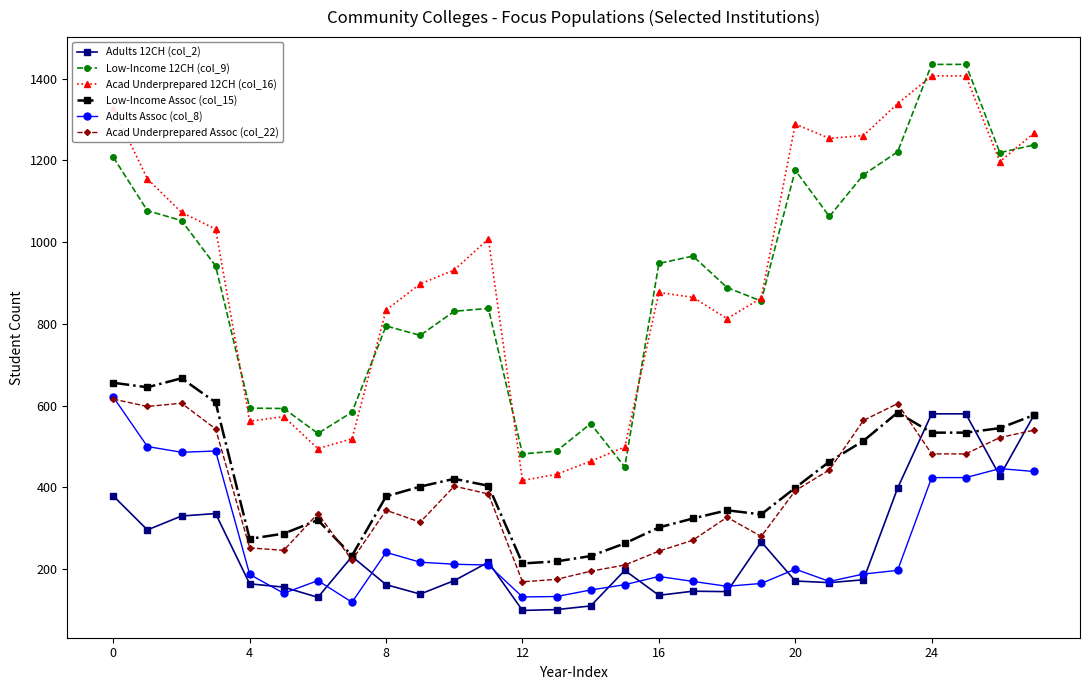

True or false: Acad Underprepared Assoc (col_22) has more than 0 points higher than both neighbors.

True